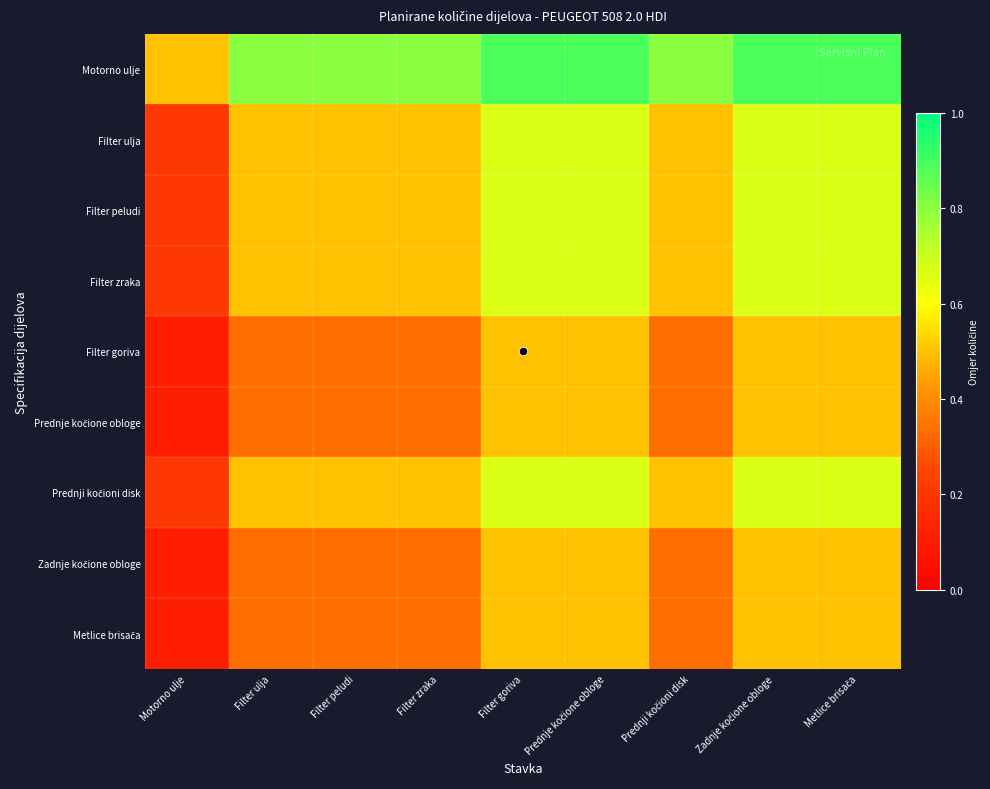

What is the spread (max minus min) of values at Filter peludi?

0.5